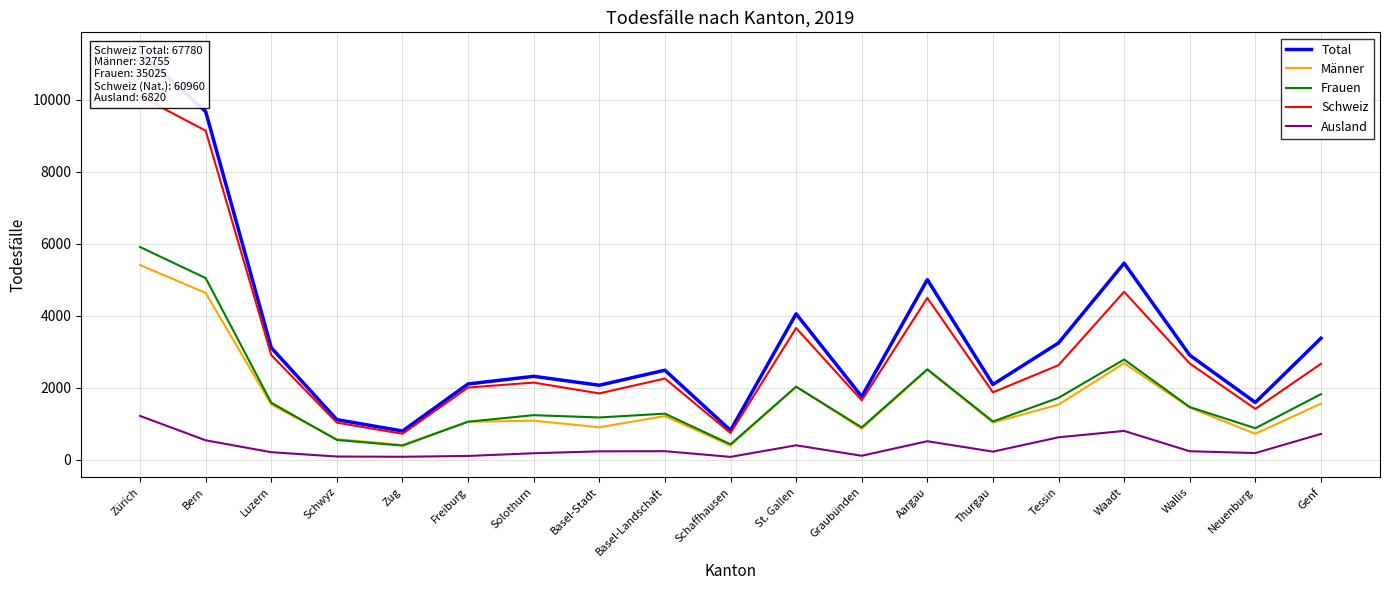

What is the lowest value of the Schweiz series?

715